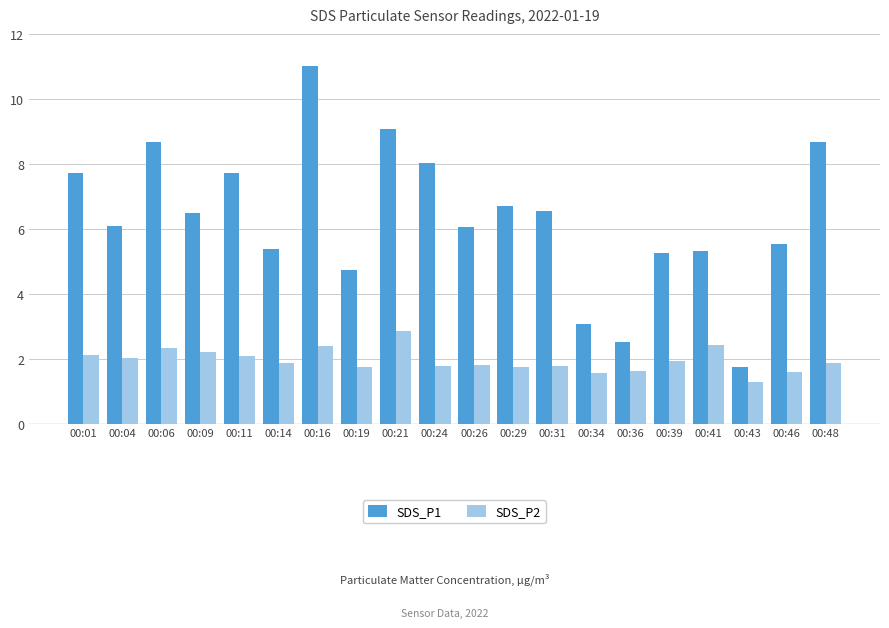

How many bars are there in total?

40